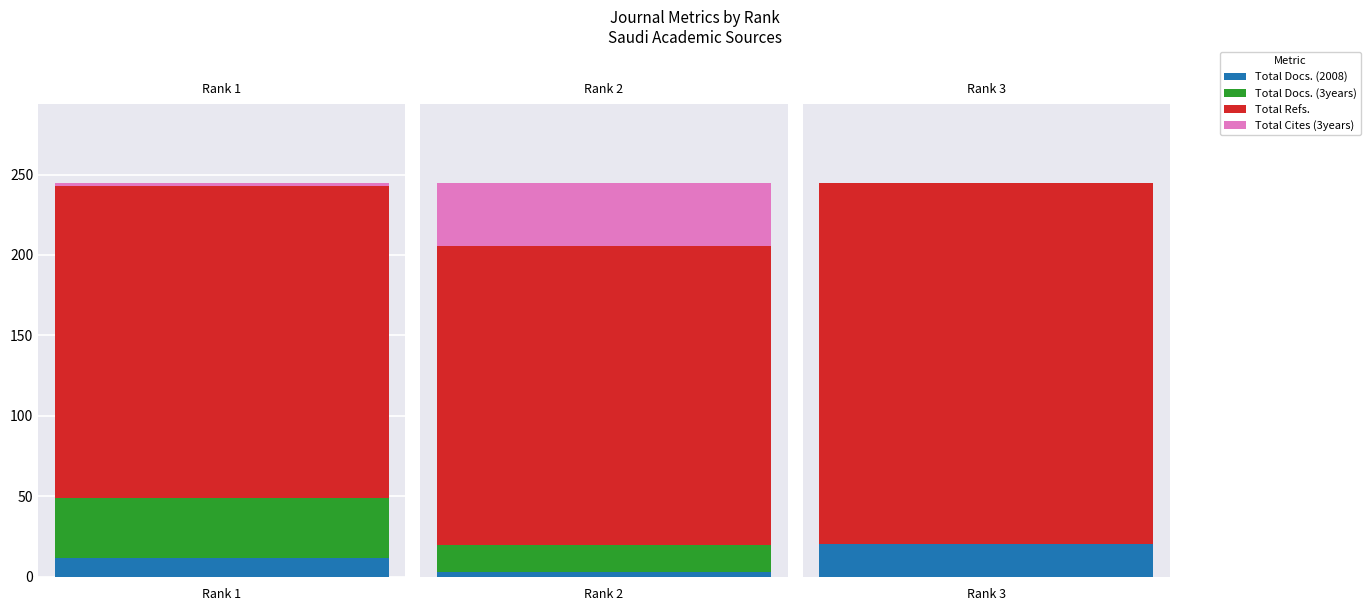

The Total Cites (3years) series shows 40 at Rank 2. True or false?

True